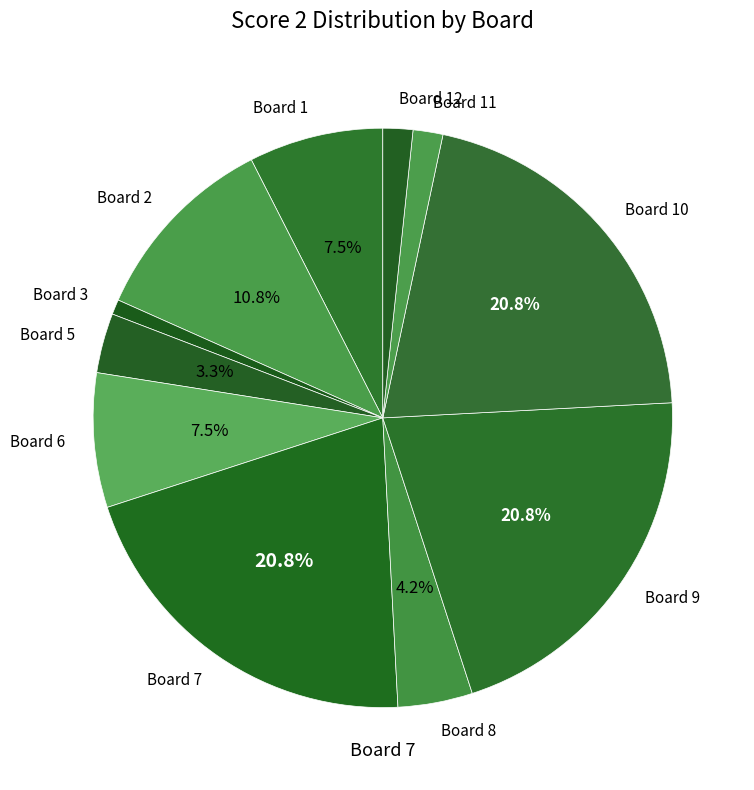

Do Board 9 and Board 11 together represent more than half of the pie?

No